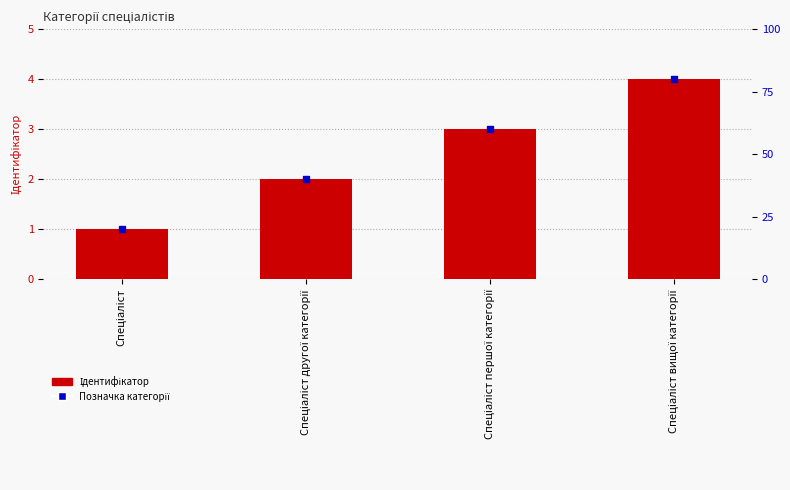

List the labels in order of value, smallest first.

Спеціаліст, Спеціаліст другої категорії, Спеціаліст першої категорії, Спеціаліст вищої категорії